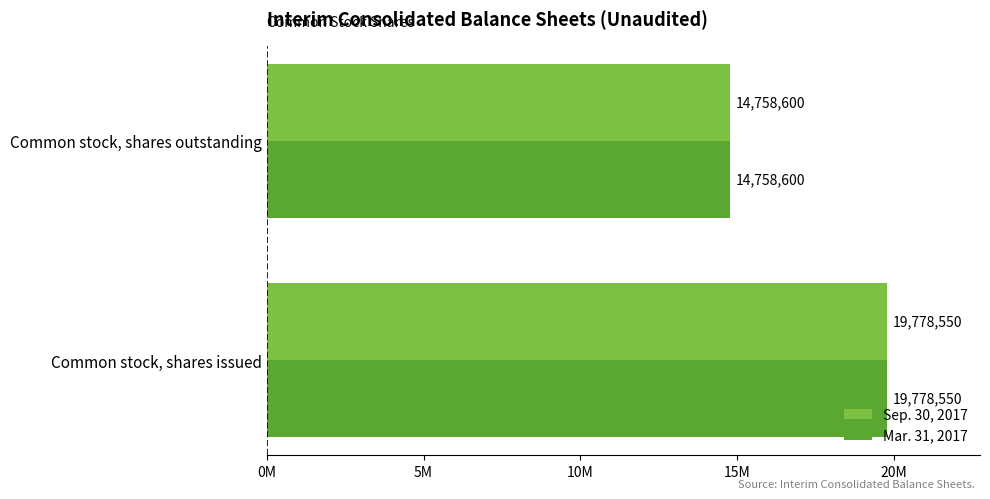

At how many categories does at least one series exceed 16934089?

1